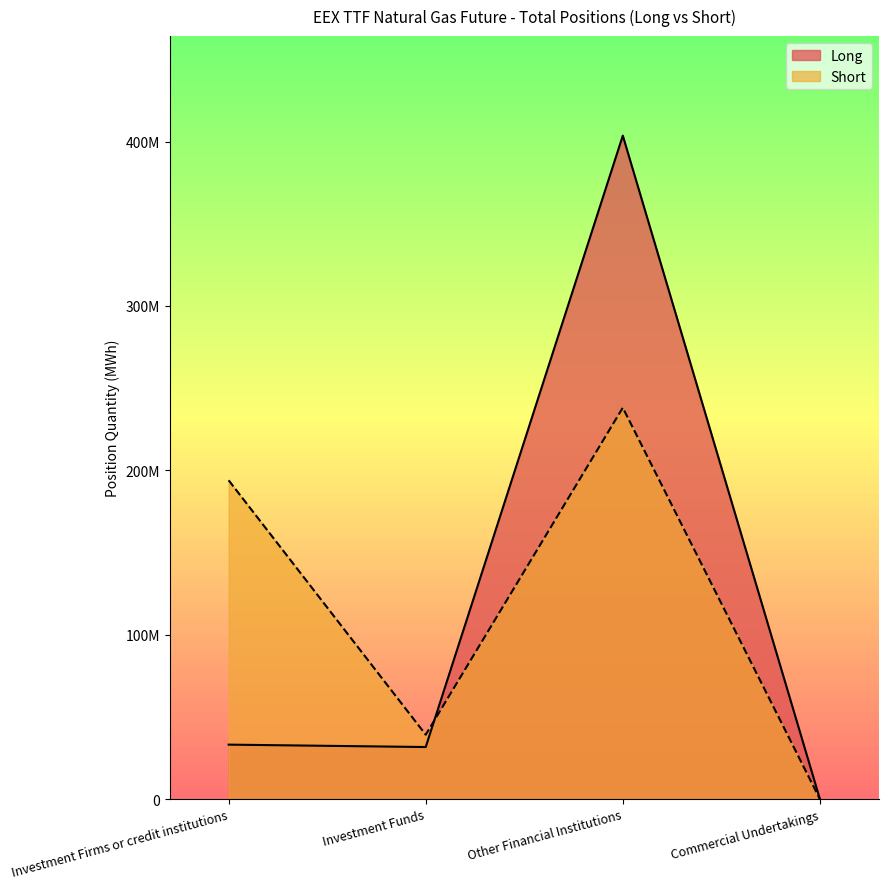

In Long, how many points are higher than both neighbors (excluding endpoints)?

1